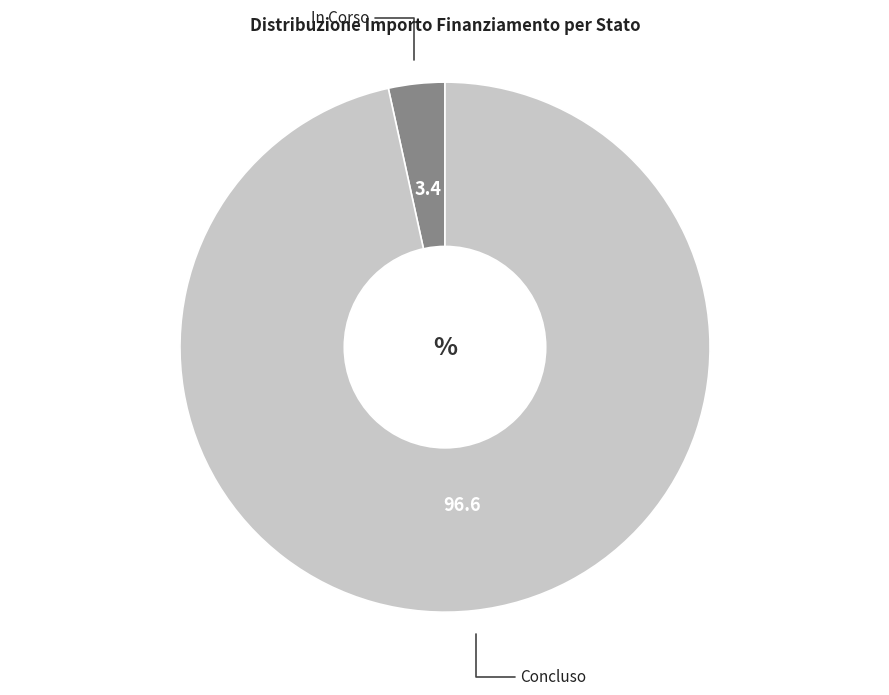

Does any single category account for the majority?

Yes